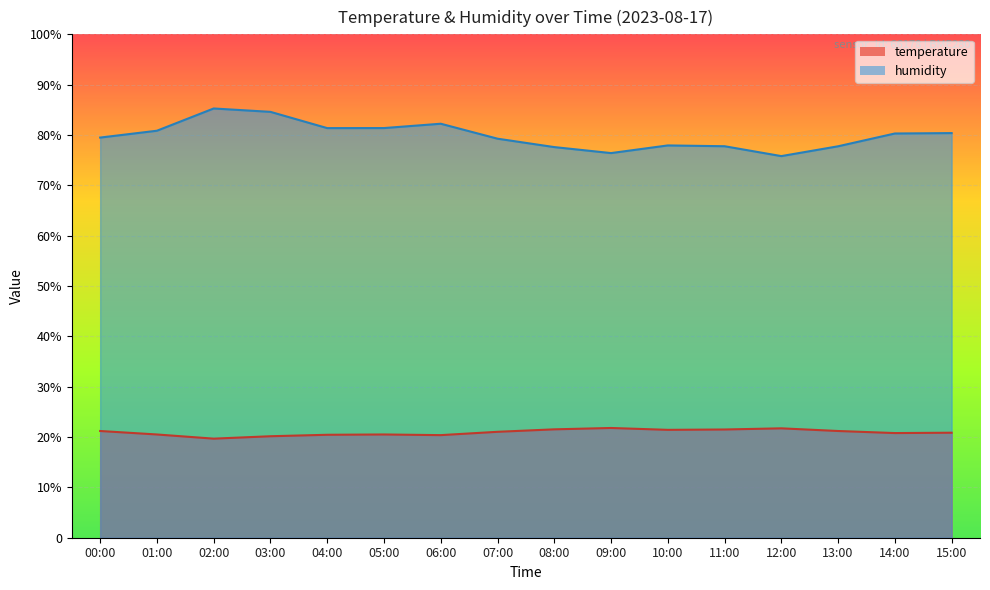

What is the highest value of the humidity series?

85.3